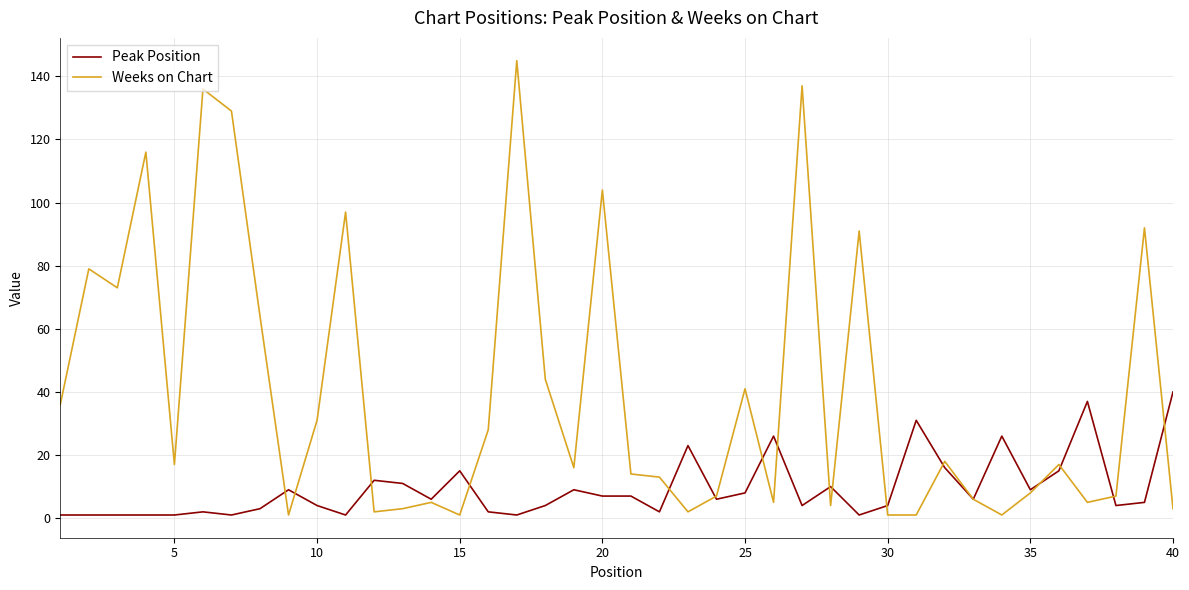

Rank the series by their average value, from highest to lowest.

Weeks on Chart, Peak Position